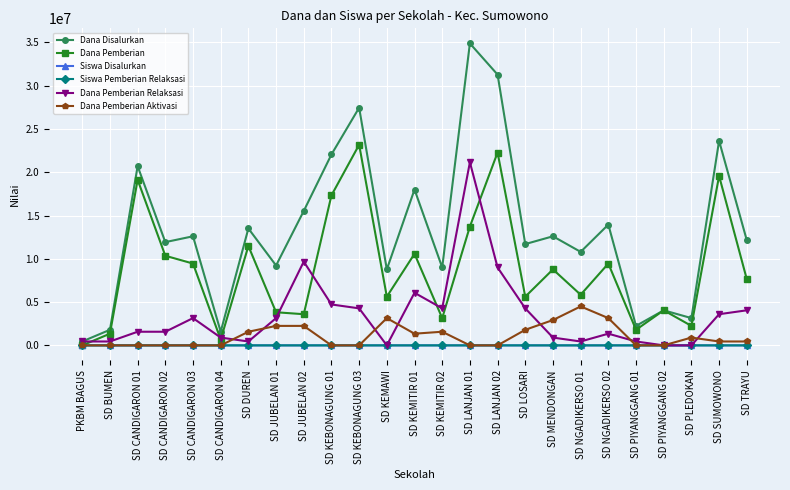

True or false: Dana Pemberian Aktivasi has more than 0 interior local peaks.

True